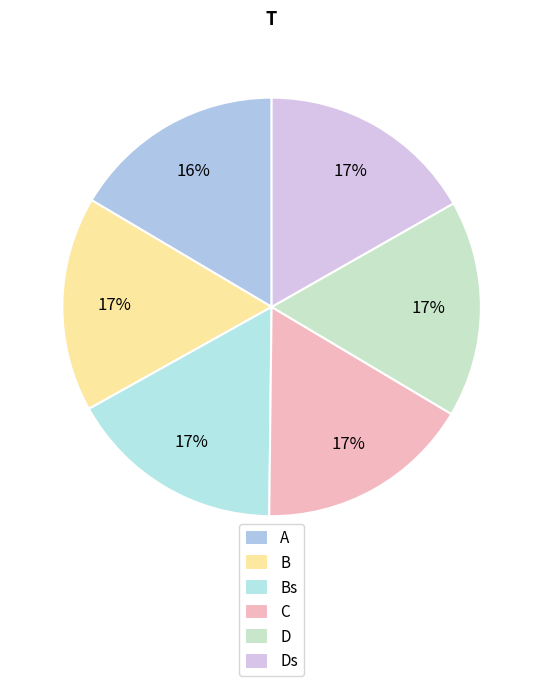

How many segments does this pie chart have?

6